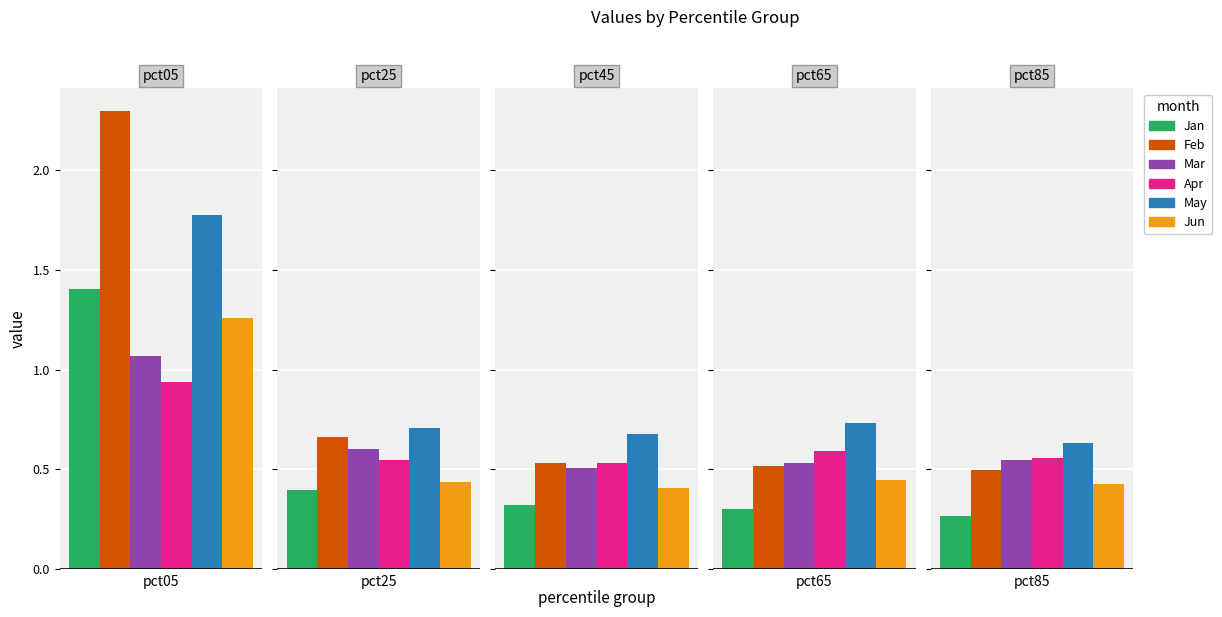

What is the spread (max minus min) of values at pct45?

0.4